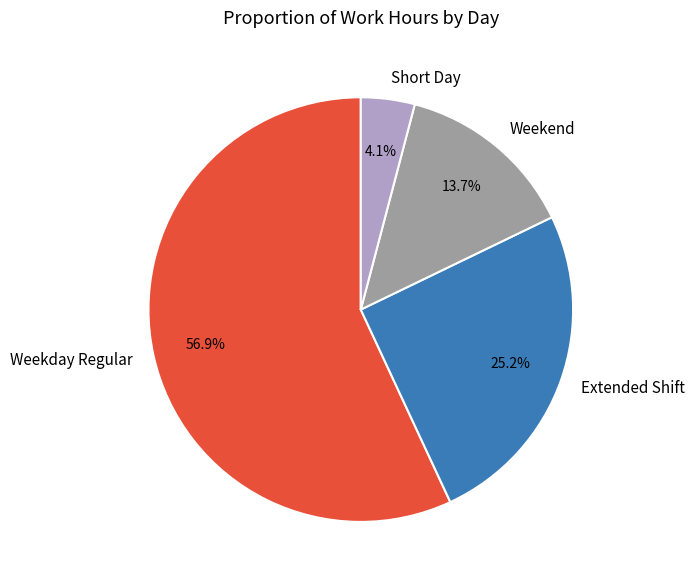

What is the ratio of the value at Short Day to the value at Weekend?

0.3